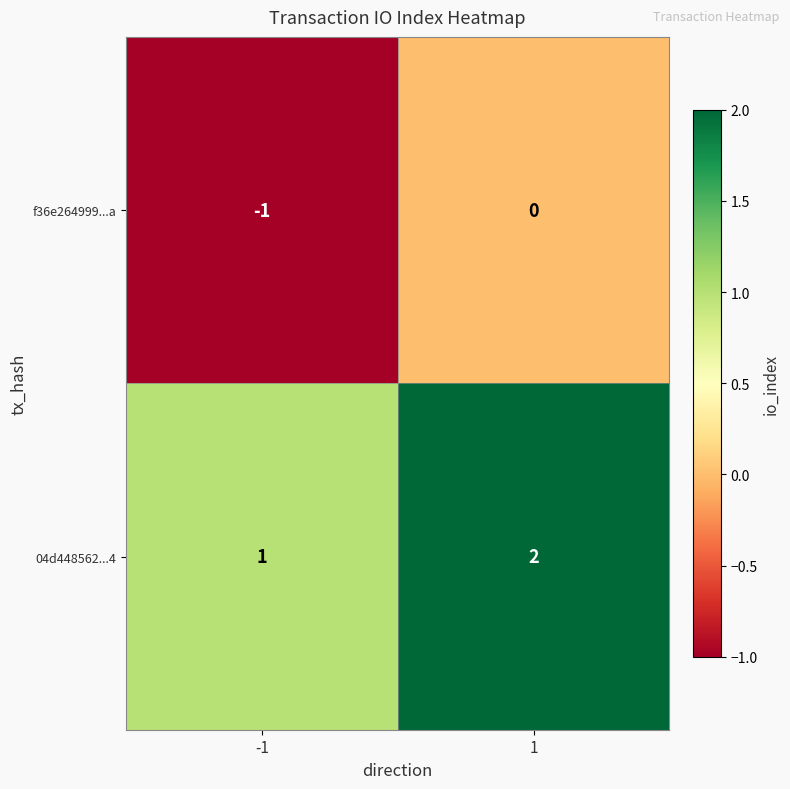

What is the sum of all 04d448562...4 values?

3